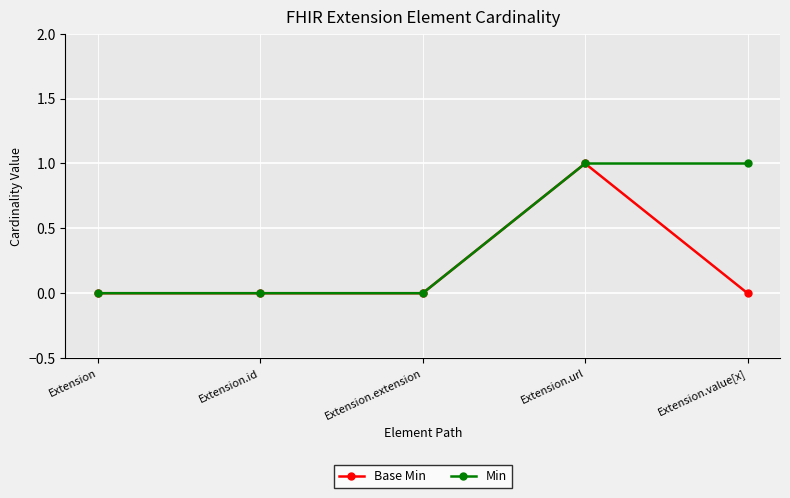

Reading right to left, list all the values displayed in this chart.

Base Min: Extension.value[x]=0	Extension.url=1	Extension.extension=0	Extension.id=0	Extension=0
Min: Extension.value[x]=1	Extension.url=1	Extension.extension=0	Extension.id=0	Extension=0